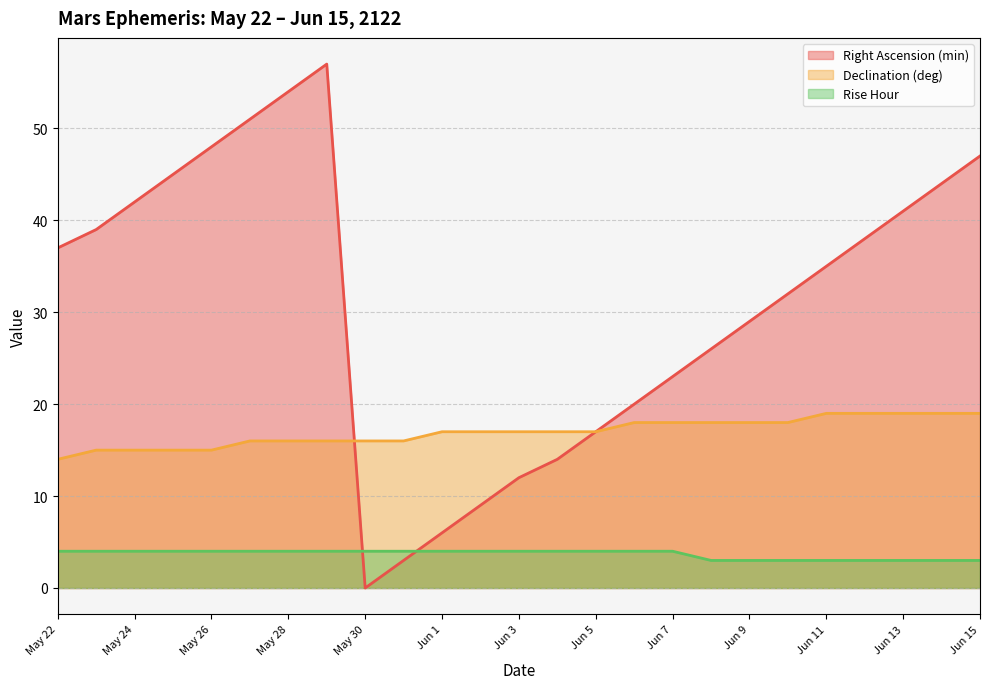

Is the value of Declination (deg) at May 26 greater than the value of Right Ascension (min) at Jun 8?

No